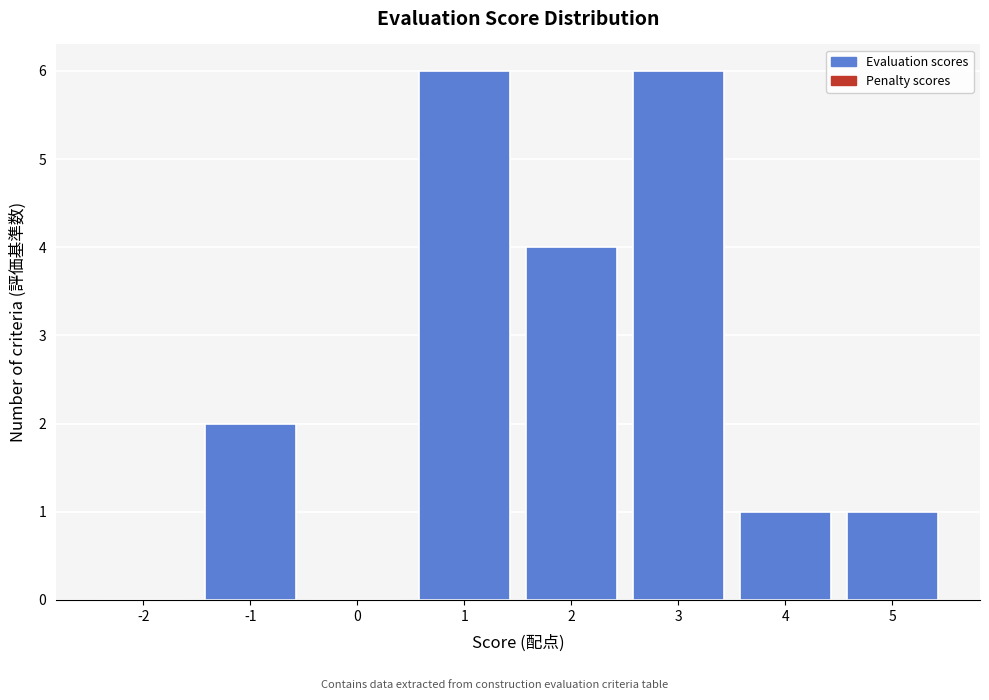

Reading right to left, transcribe all the data shown in this chart.

5=1	4=1	3=6	2=4	1=6	0=0	-1=2	-2=0